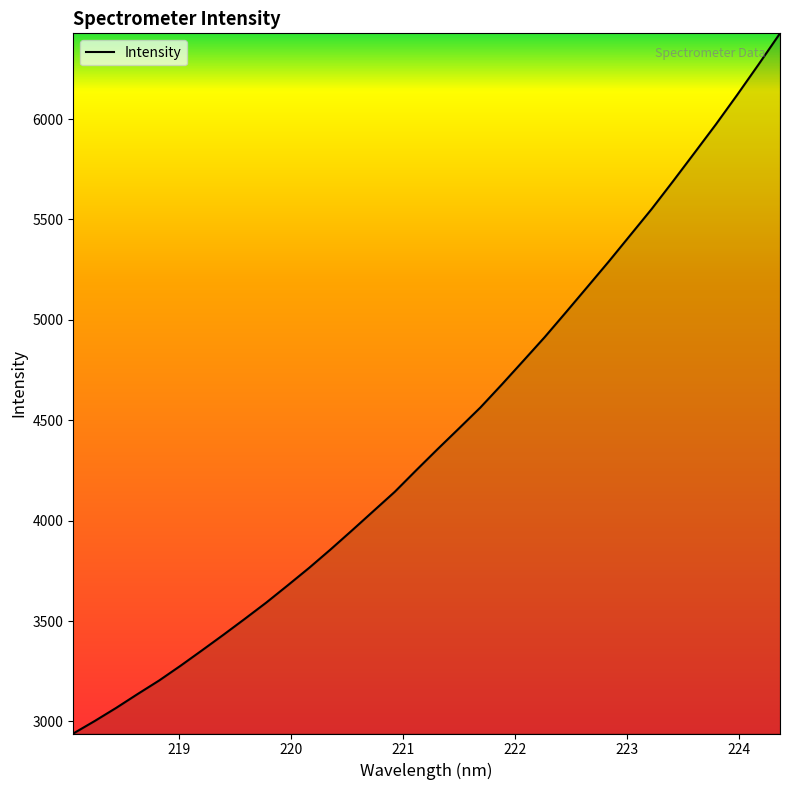

How many categories are shown in the chart?

34